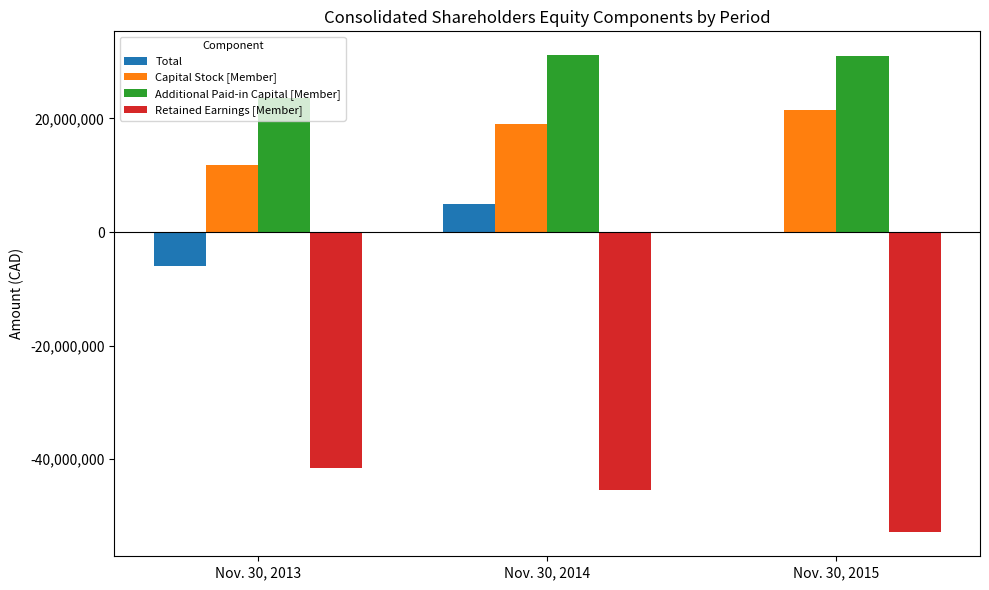

What is the maximum value for Total?

4909364